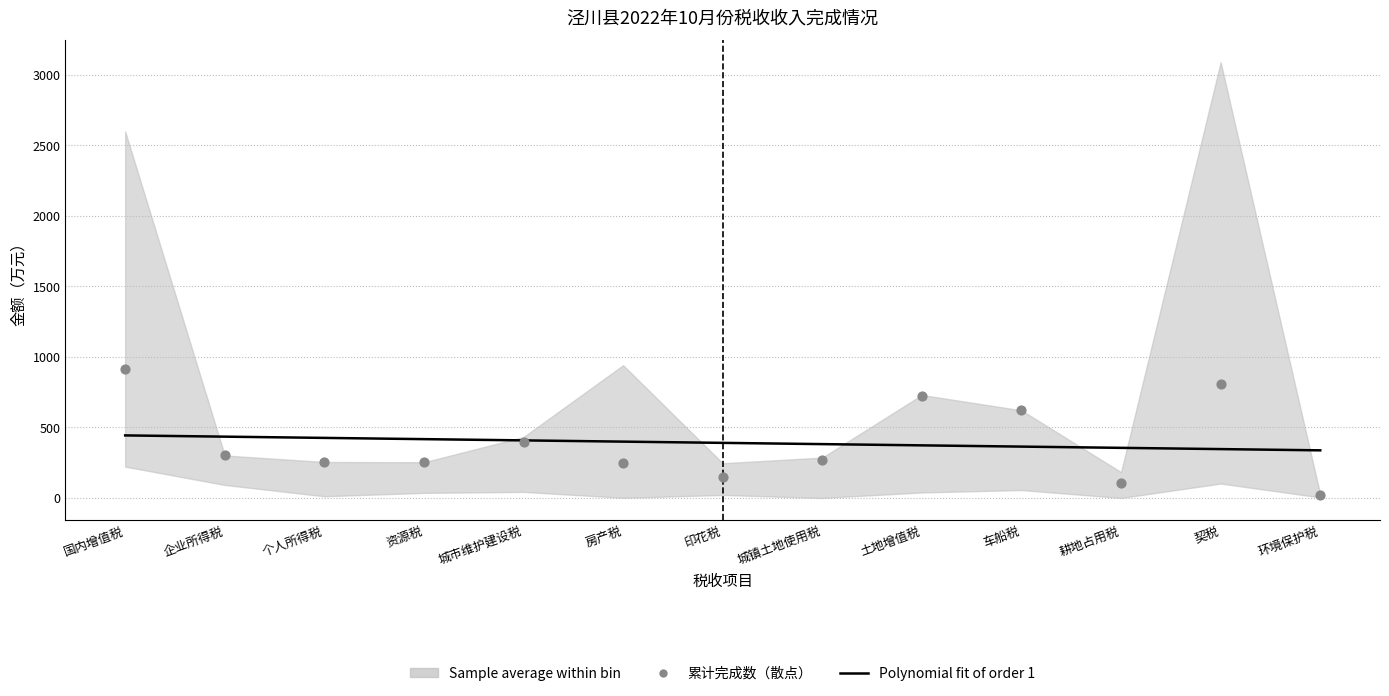

What is the total value across all series at 国内增值税?

1356.3